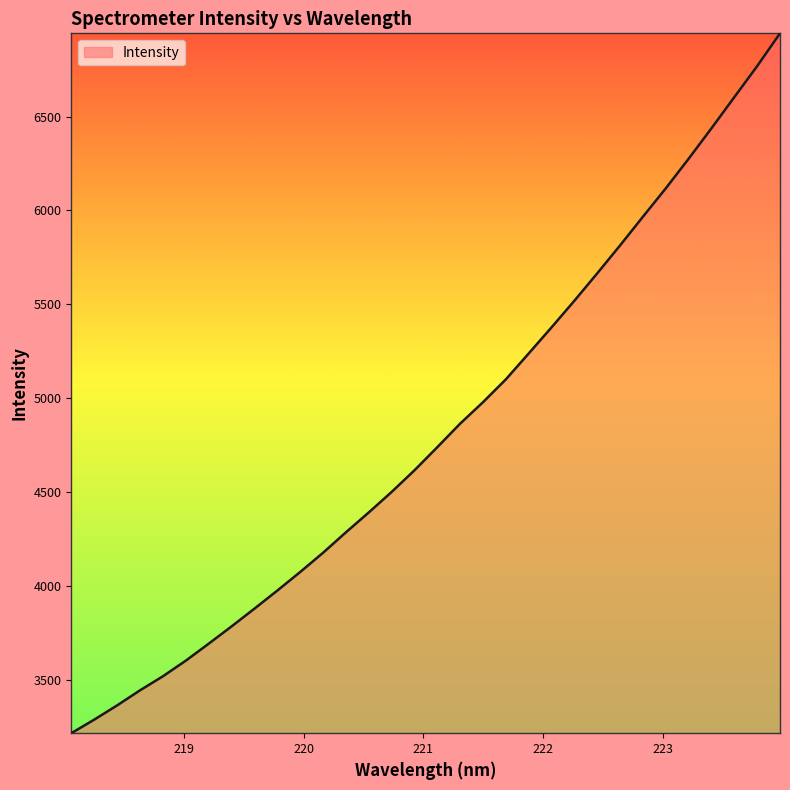

What is the difference between the maximum and minimum values?

3729.3